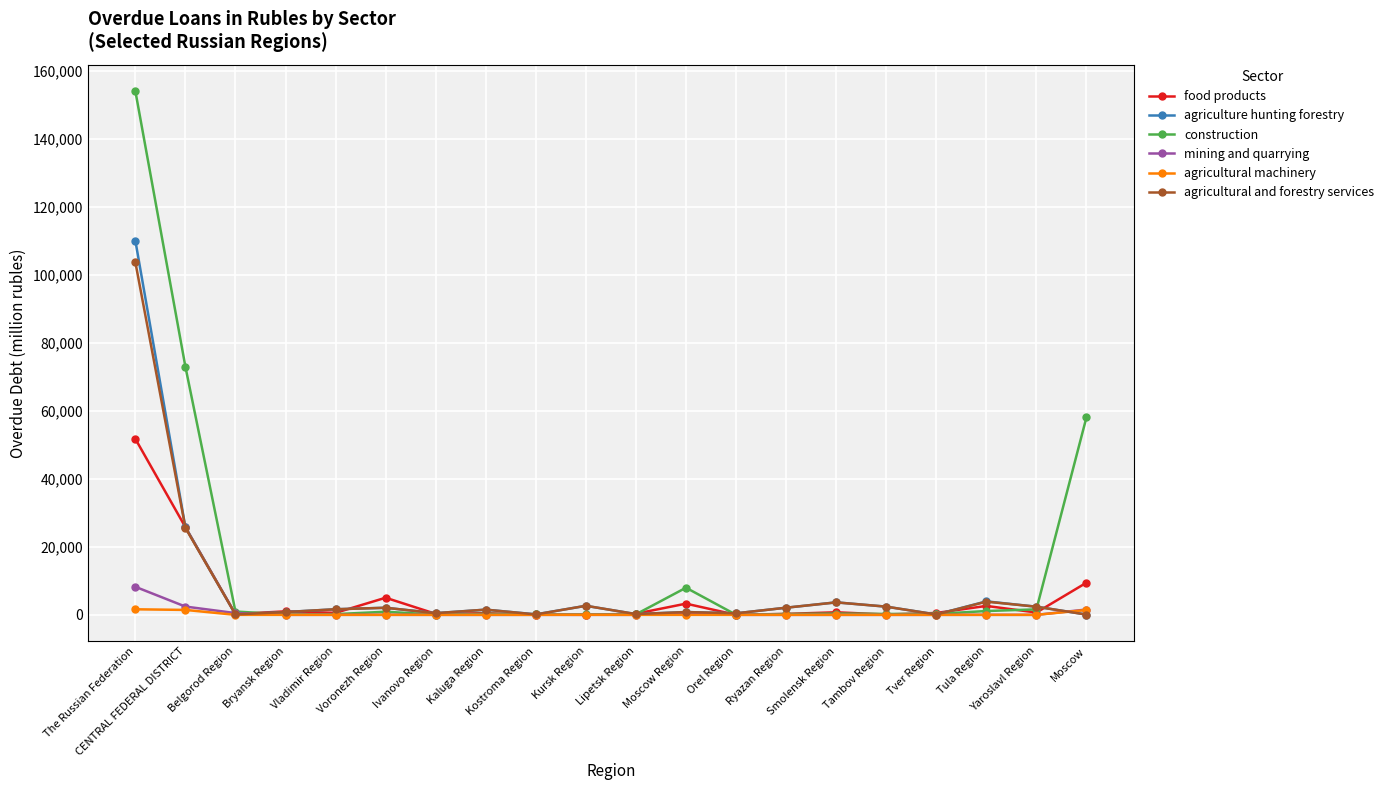

What is the maximum value shown in the chart?

154056